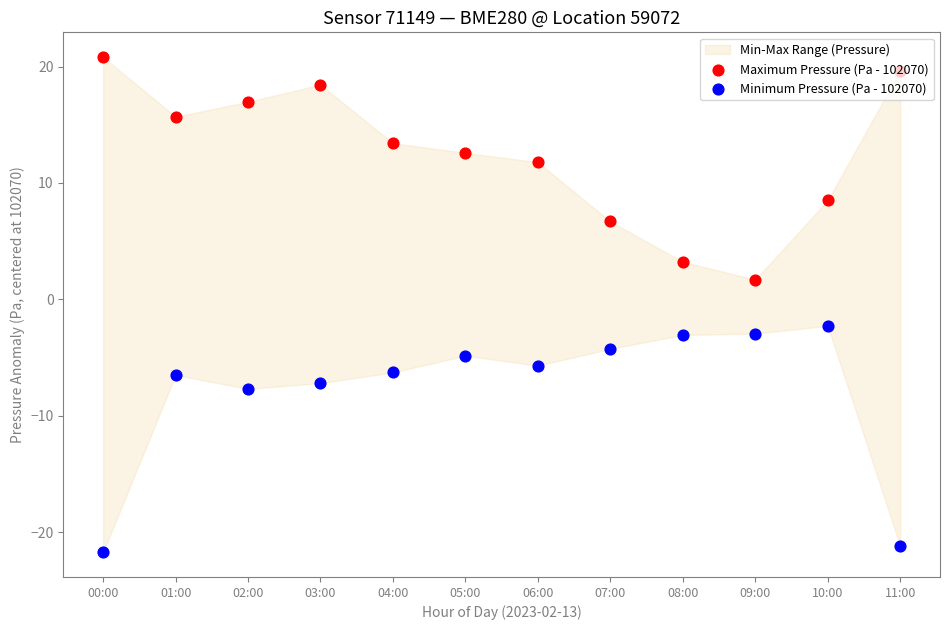

At which category is the sum across all series the highest?

03:00